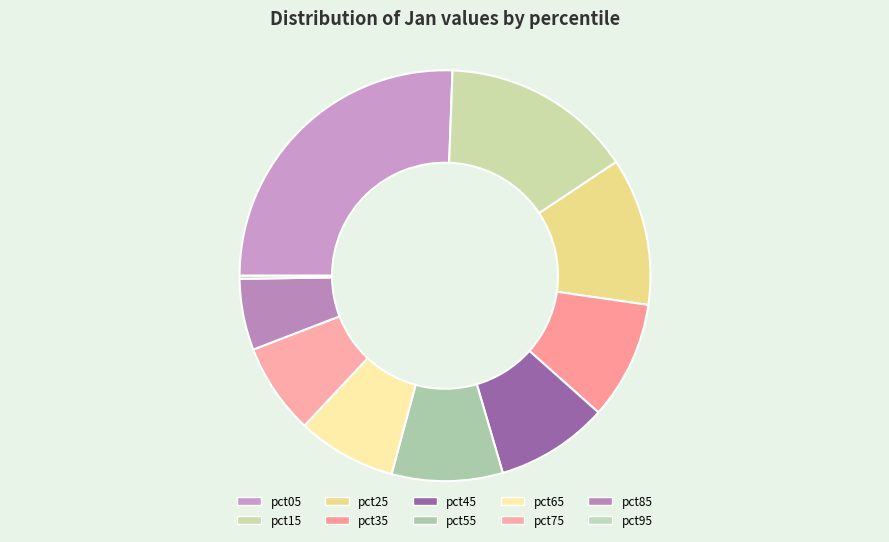

Rank the categories by value from highest to lowest.

pct05, pct15, pct25, pct35, pct45, pct55, pct65, pct75, pct85, pct95